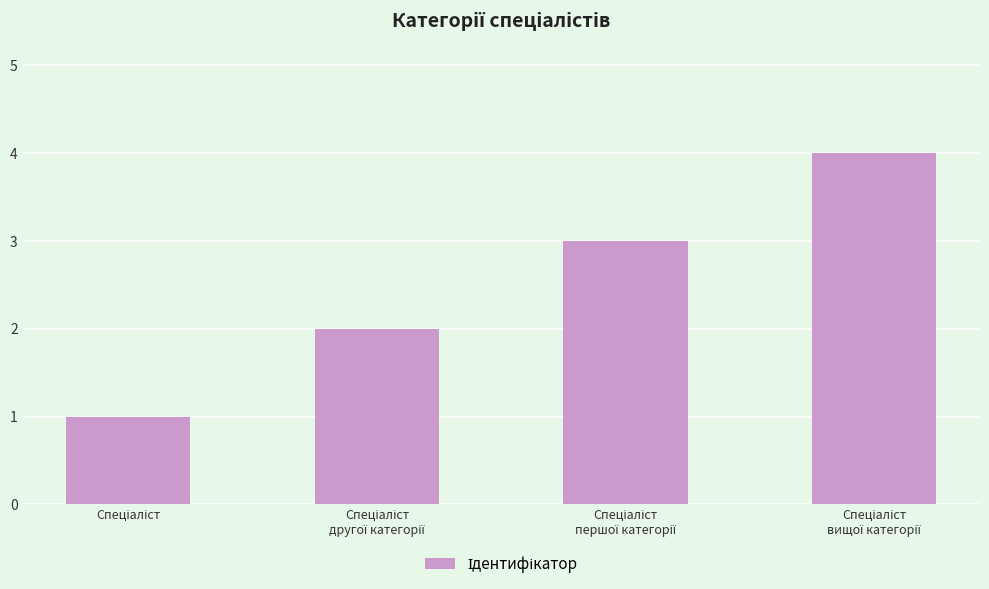

What is the maximum value shown in the chart?

4